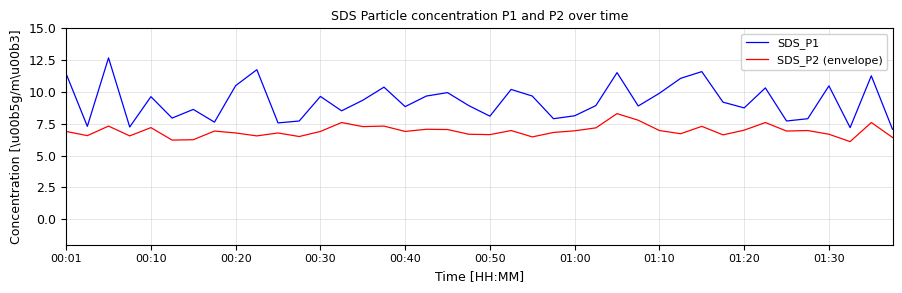

List the series in order of their peak value, lowest first.

SDS_P2 (envelope), SDS_P1